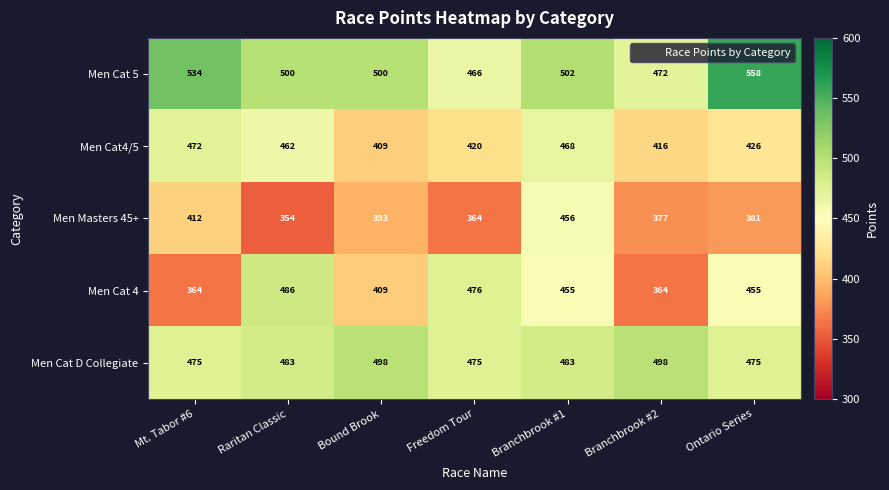

Is it true that Men Cat 5 equals 187 at Branchbrook #1?

False